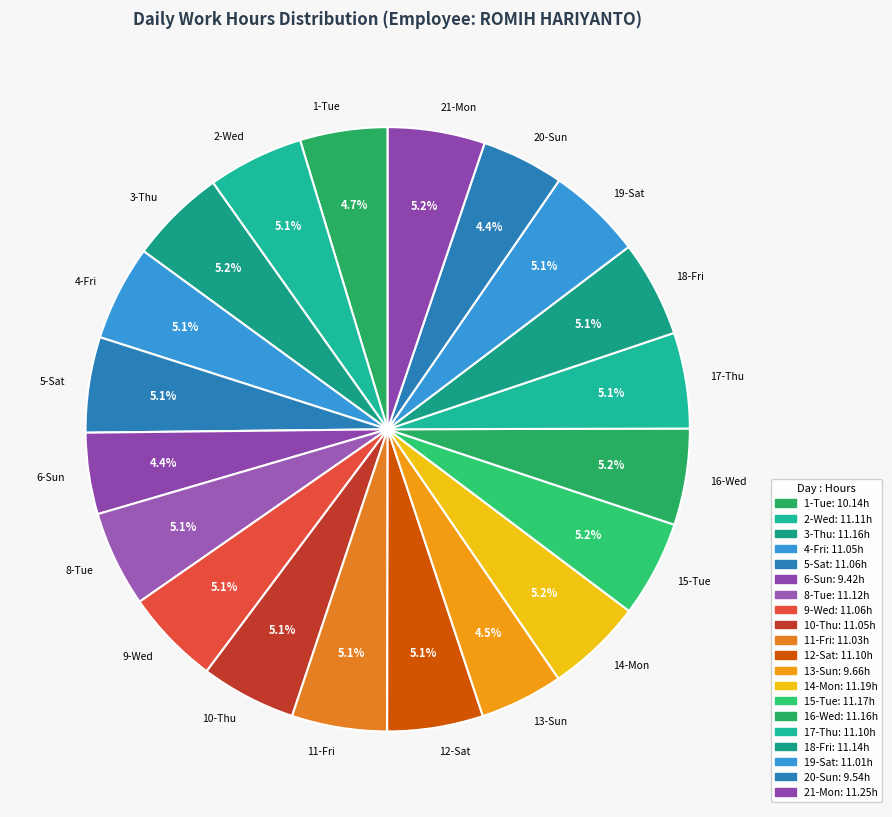

Does 3-Thu represent more than half of the total?

No